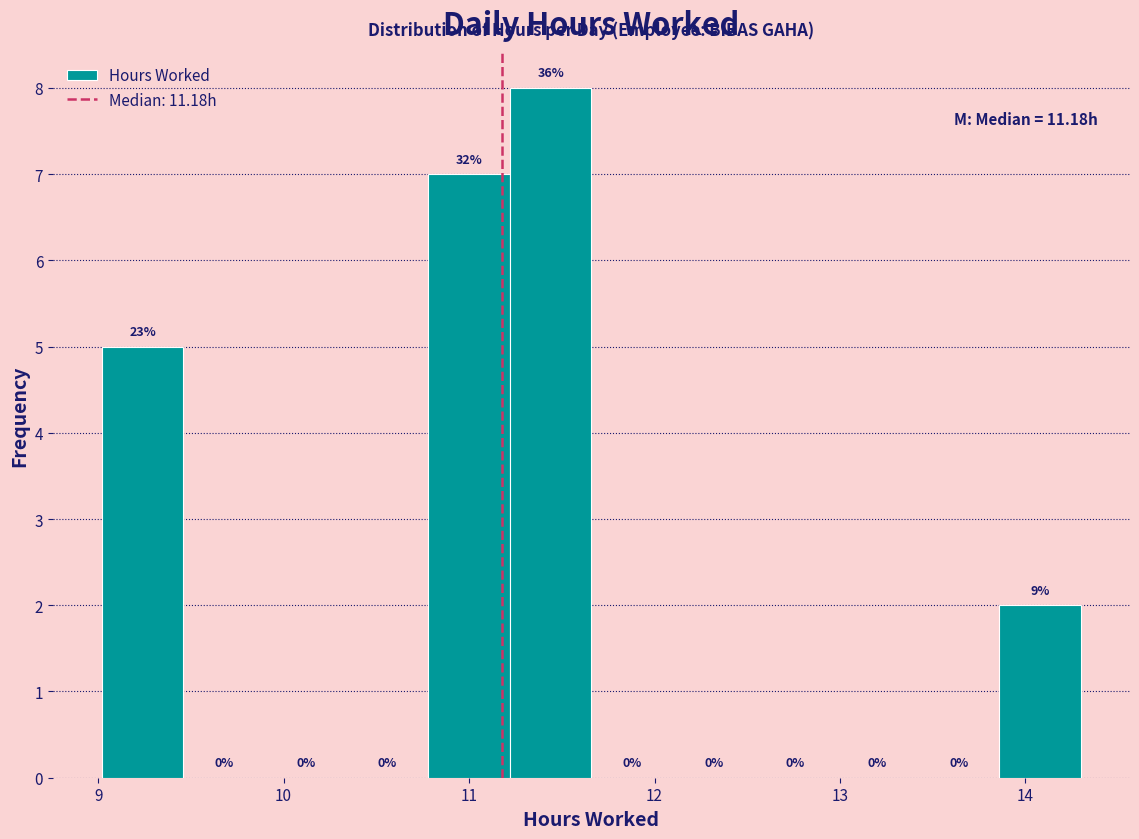

Which range on the x-axis has the tallest bar?

11.22 to 11.66